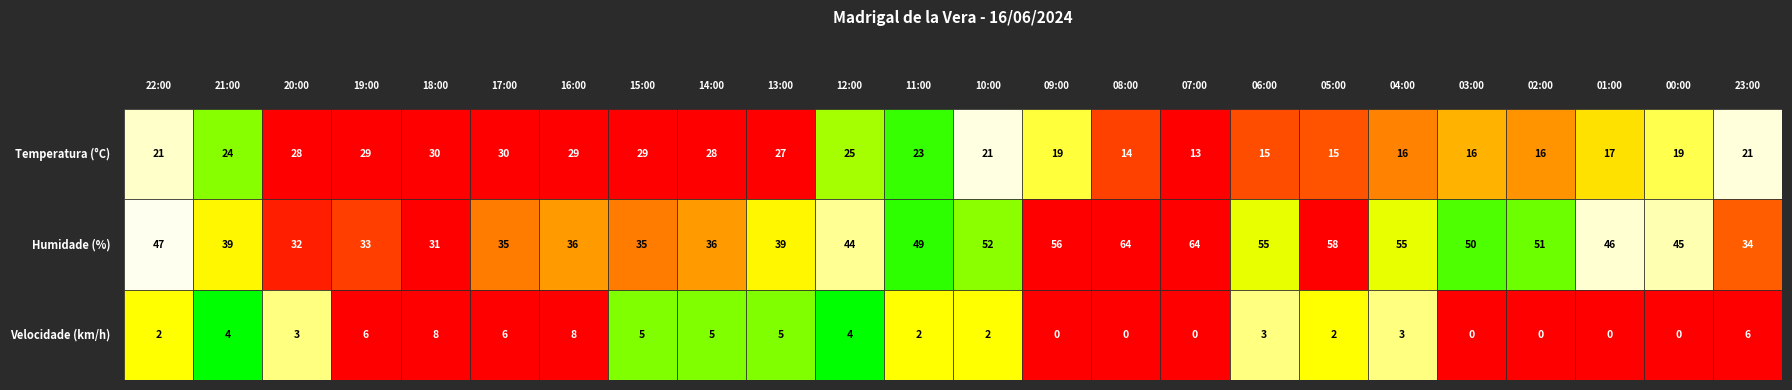

Which series has the largest range (max minus min)?

Humidade